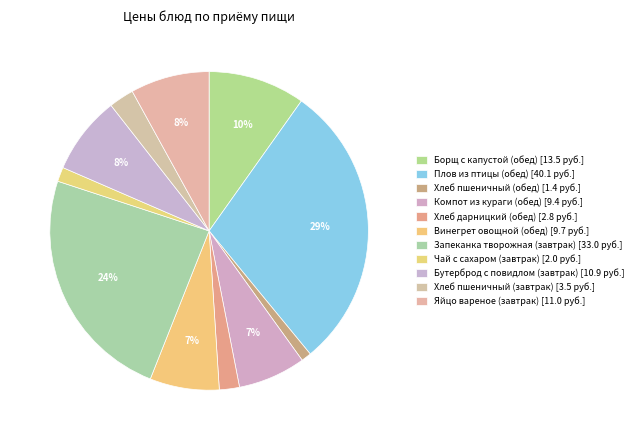

How many segments does this pie chart have?

11